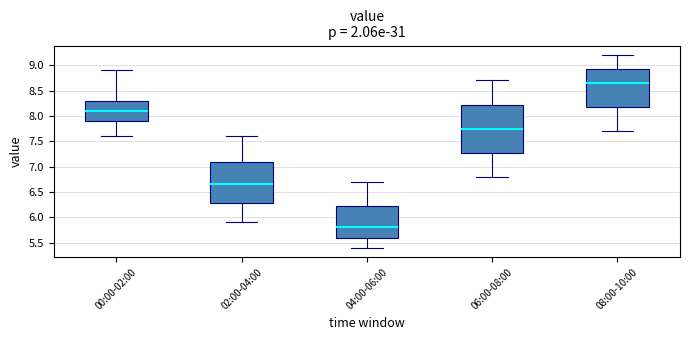

Where is the upper edge of the box for 06:00-08:00 on the y-axis? The values are not printed on the chart, so give them approximately, as read against the axis.

8.25